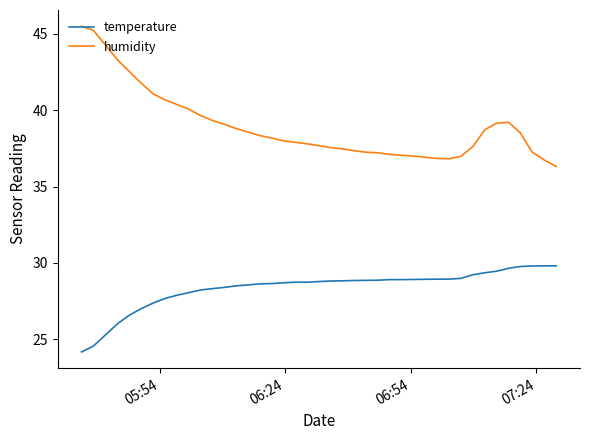

What is the difference between the second highest and minimum values in the temperature series?

5.6